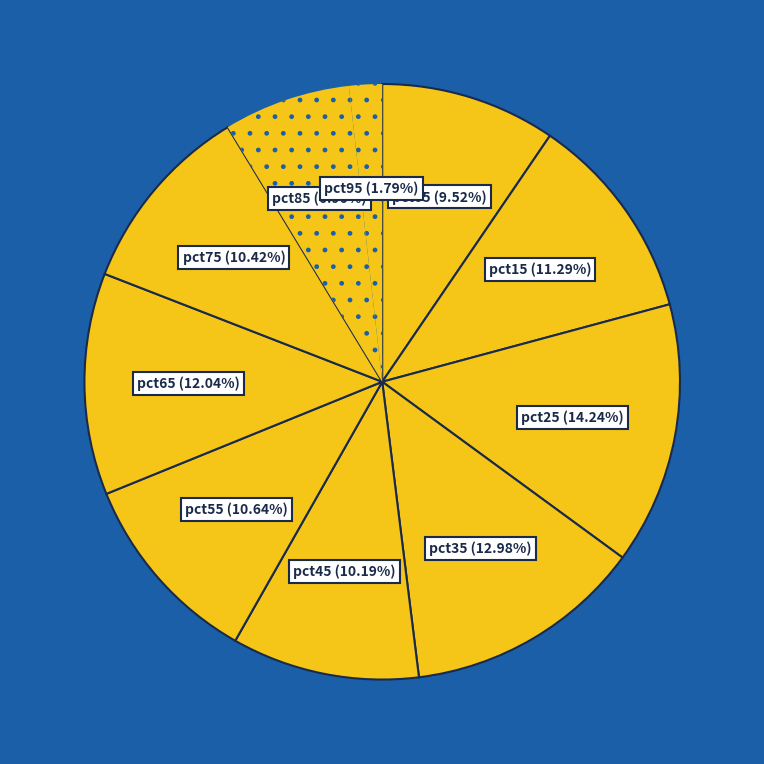

Combined, what portion of the pie is pct25 and pct45?

24.4%